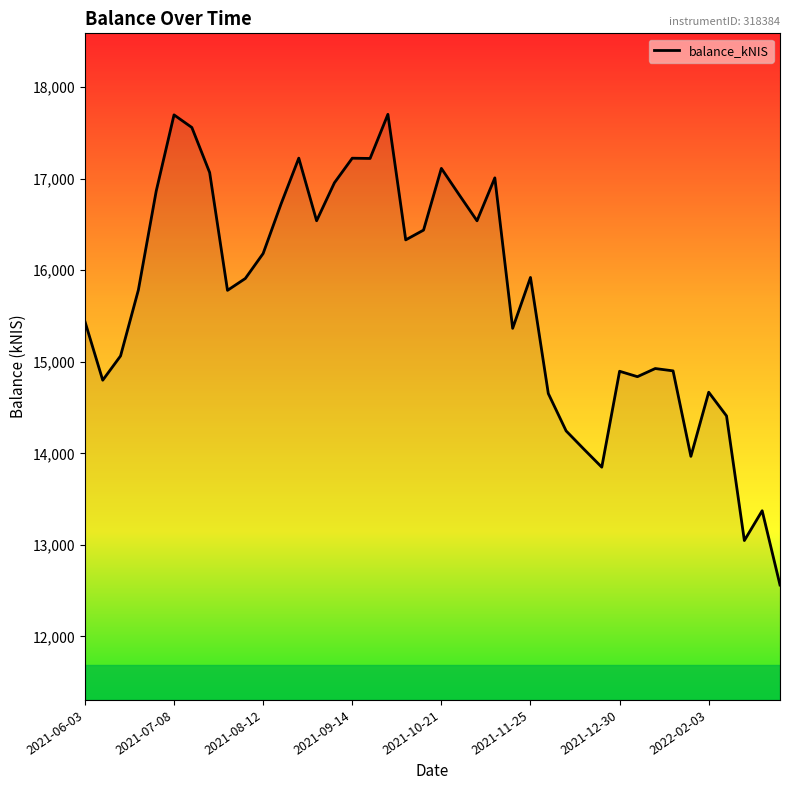

What is the smallest value displayed?

12561.2